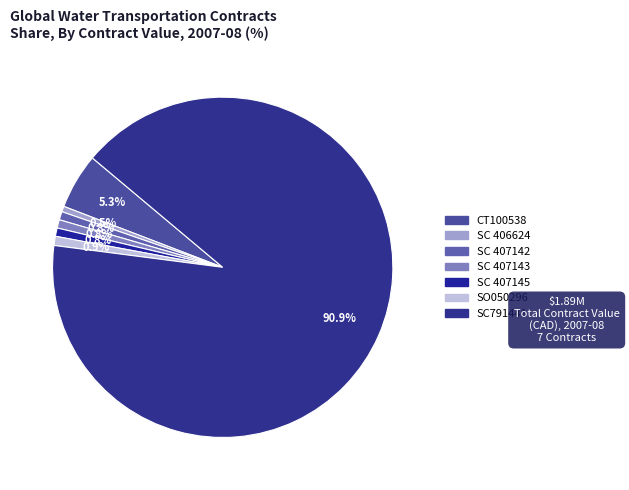

What is the largest slice in the pie chart?

SC791441